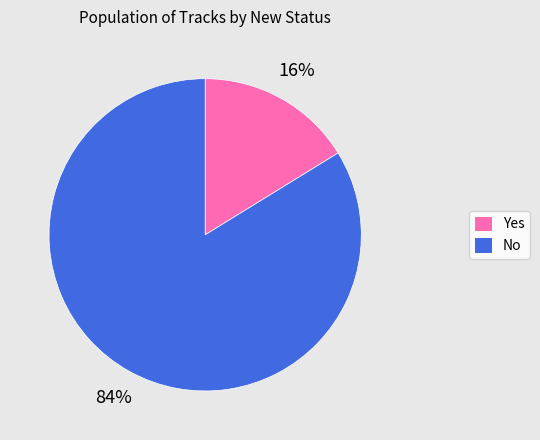

How many segments does this pie chart have?

2